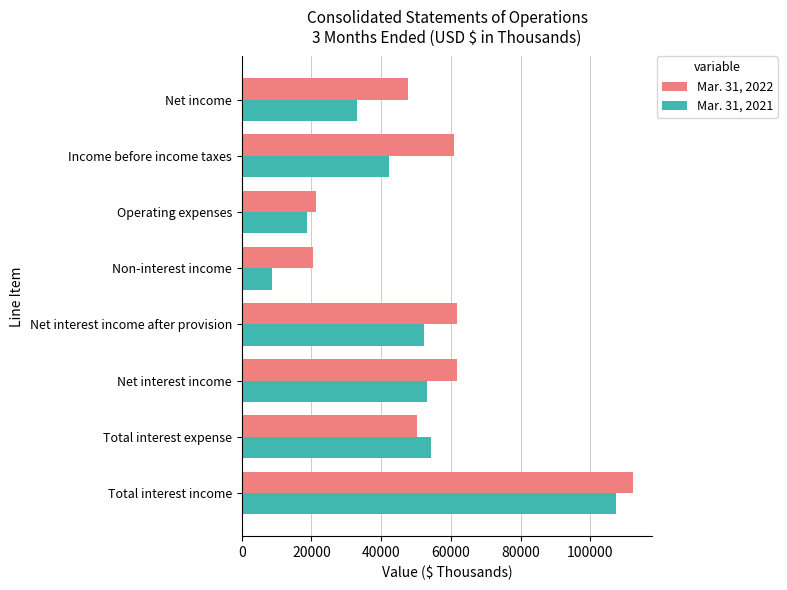

What is the difference between the maximum and minimum values in the Mar. 31, 2022 series?

91729